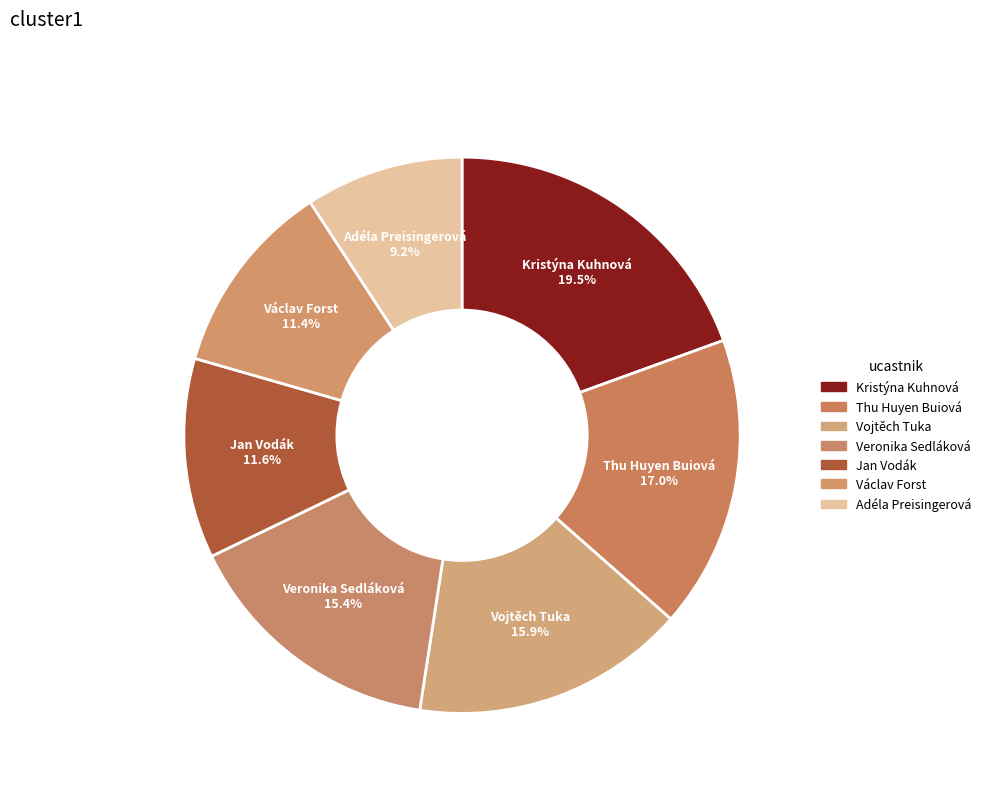

Do Václav Forst and Adéla Preisingerová together represent more than half of the pie?

No